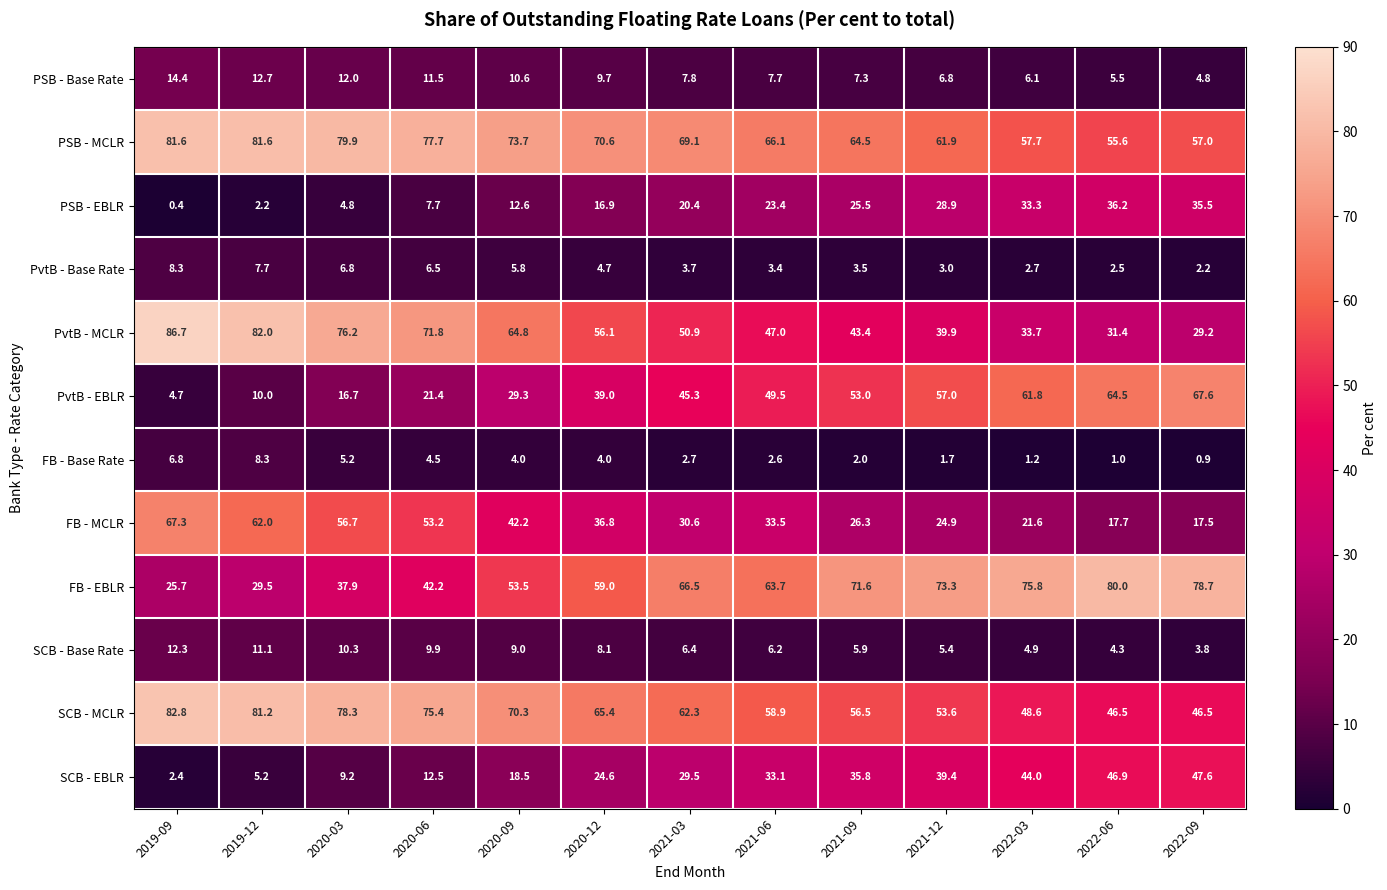

What is the sum of all PSB - MCLR values?

897.0